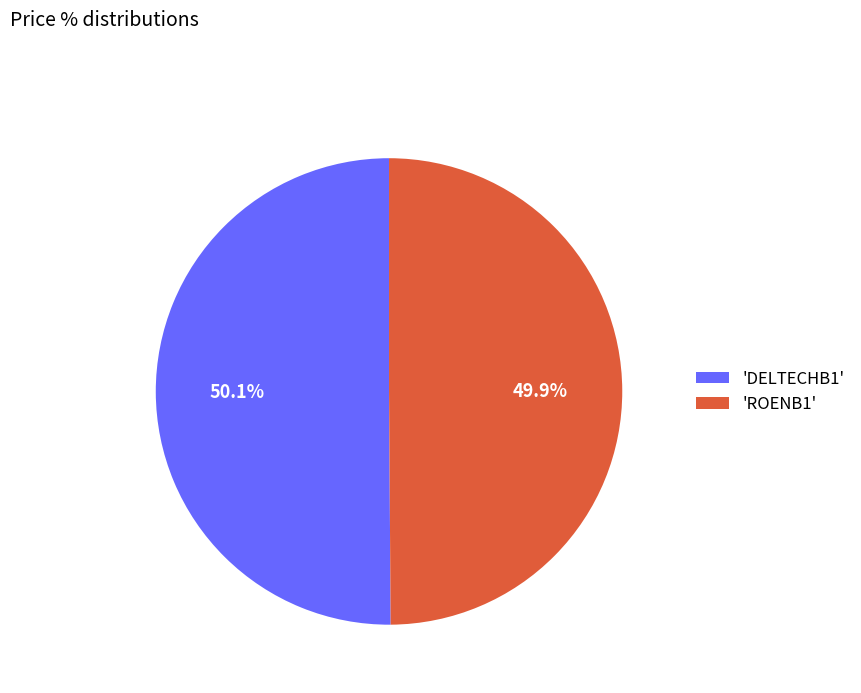

Does any single category account for the majority?

Yes